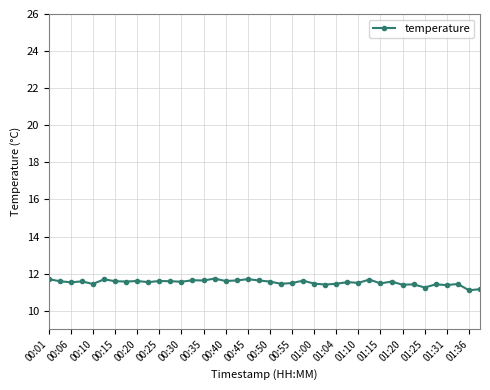

What is the greatest value displayed?

11.7